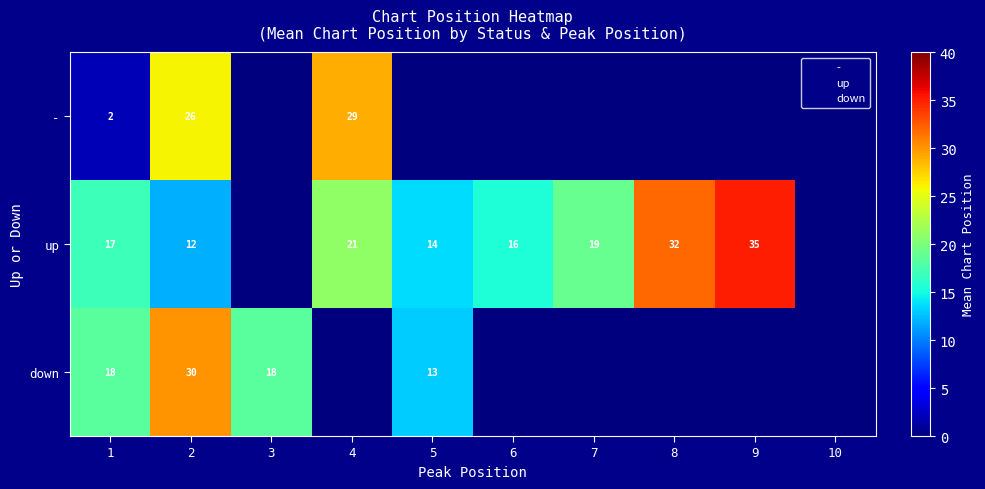

List the labels in order of down value, largest first.

2, 1, 3, 5, 4, 6, 7, 8, 9, 10